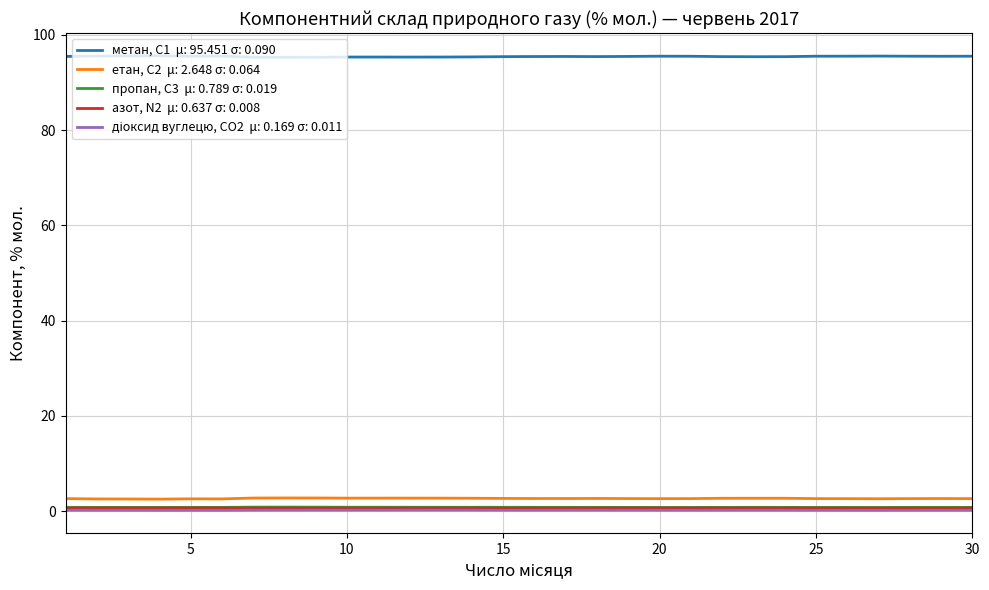

What is the maximum value shown in the chart?

95.6